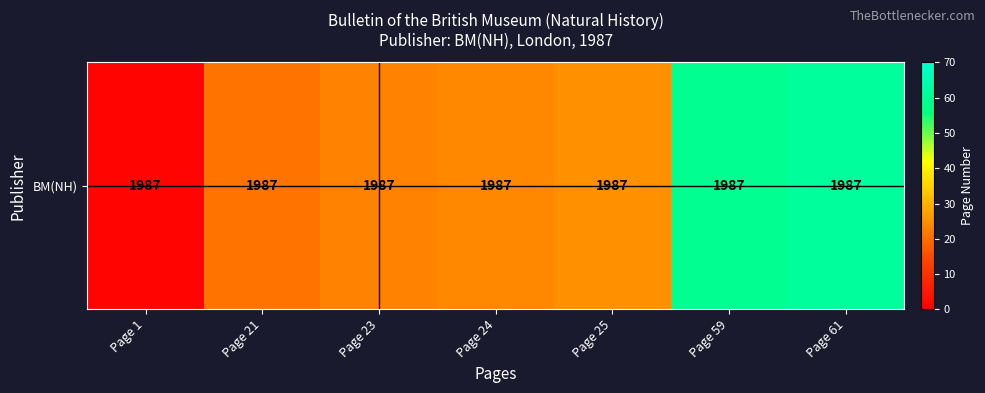

What is the sum of all values?

214